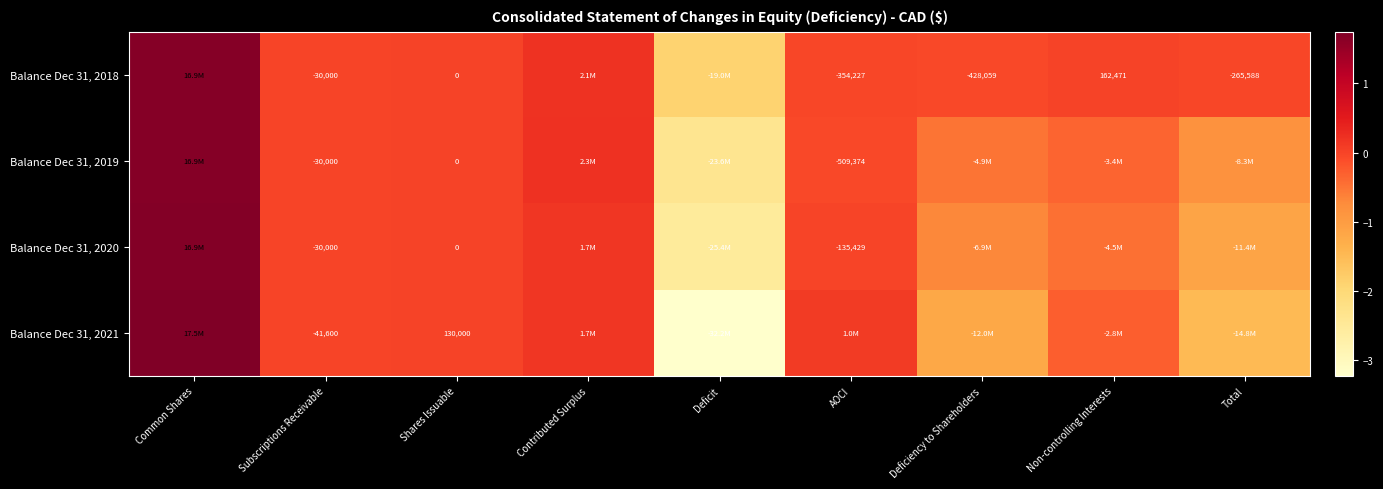

What is the total value across all series at Shares Issuable?

130000